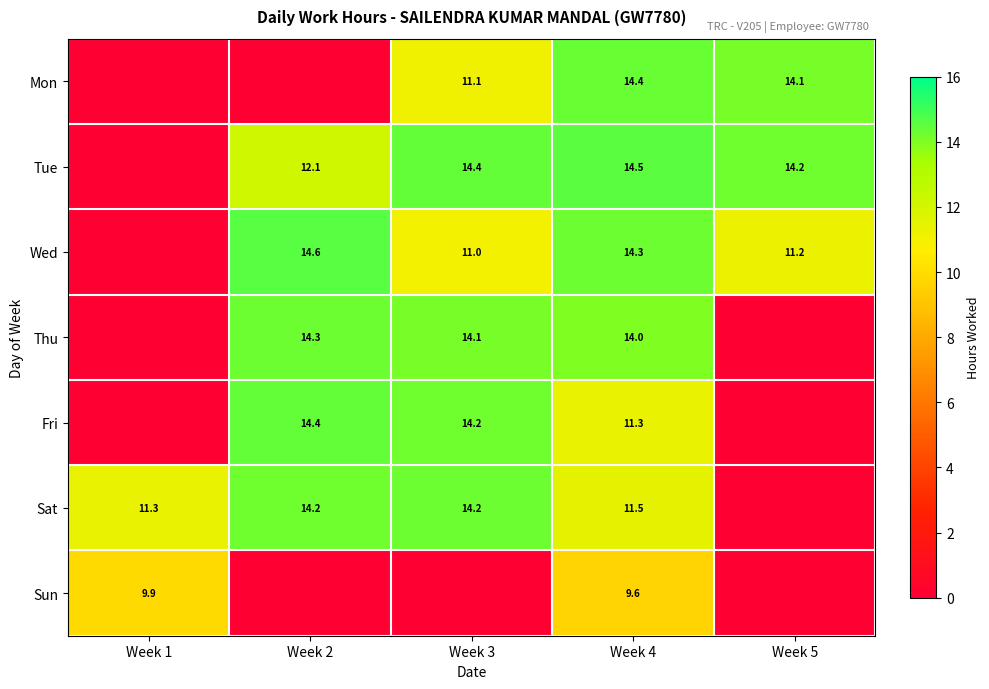

What is the spread (max minus min) of values at Week 5?

14.2